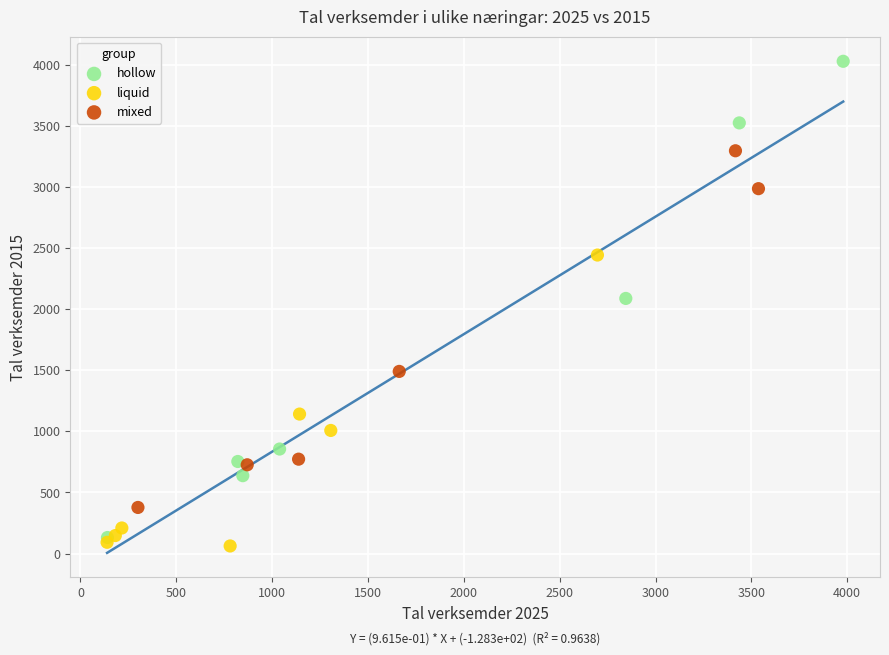

Which series contains the highest Y value?

hollow